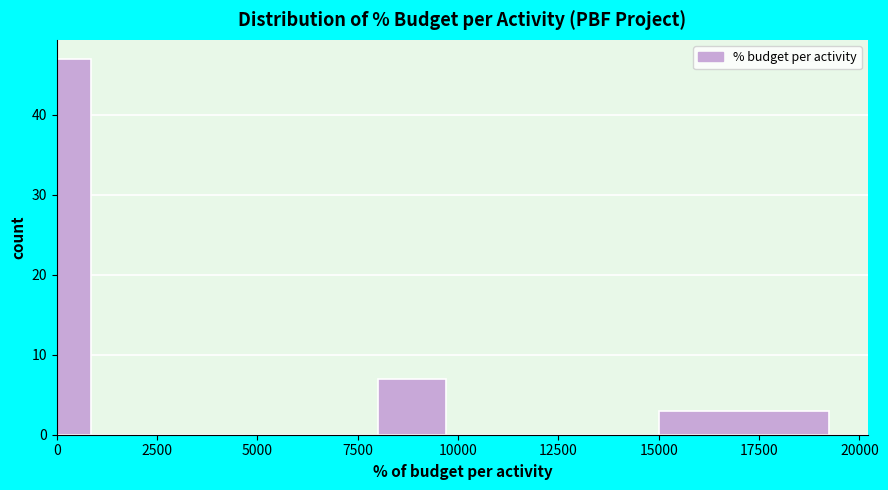

Read against the x-axis, roughly where is the centre of the tallest bar?

500